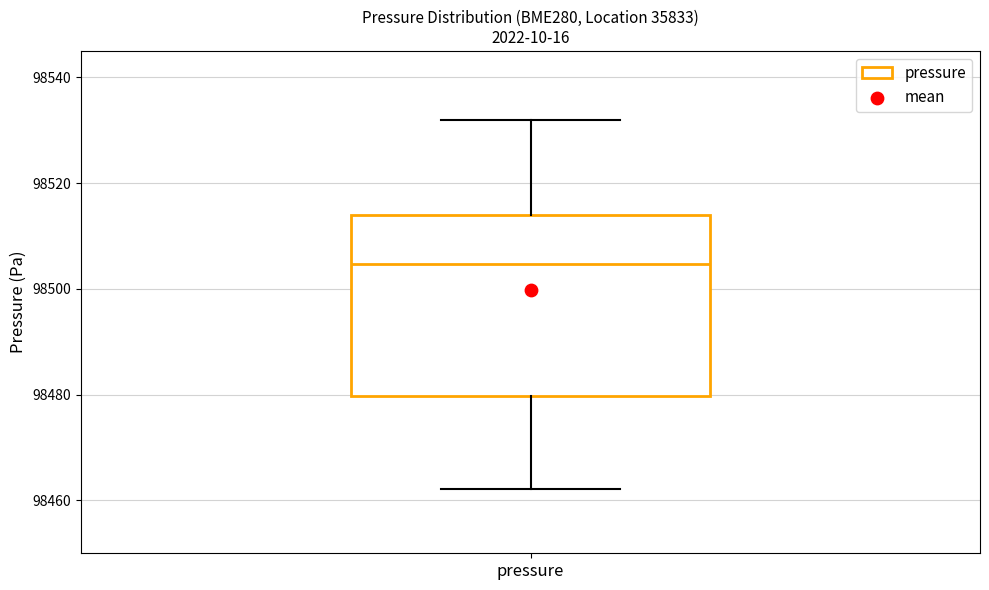

Transcribe this box plot: give where the median line is, the range the box spans, and where the two whiskers end, as read against the y-axis. The values are not printed on the chart, so give them approximately, as read against the axis.

median 98504, box 98480 to 98514, whiskers 98462 to 98532